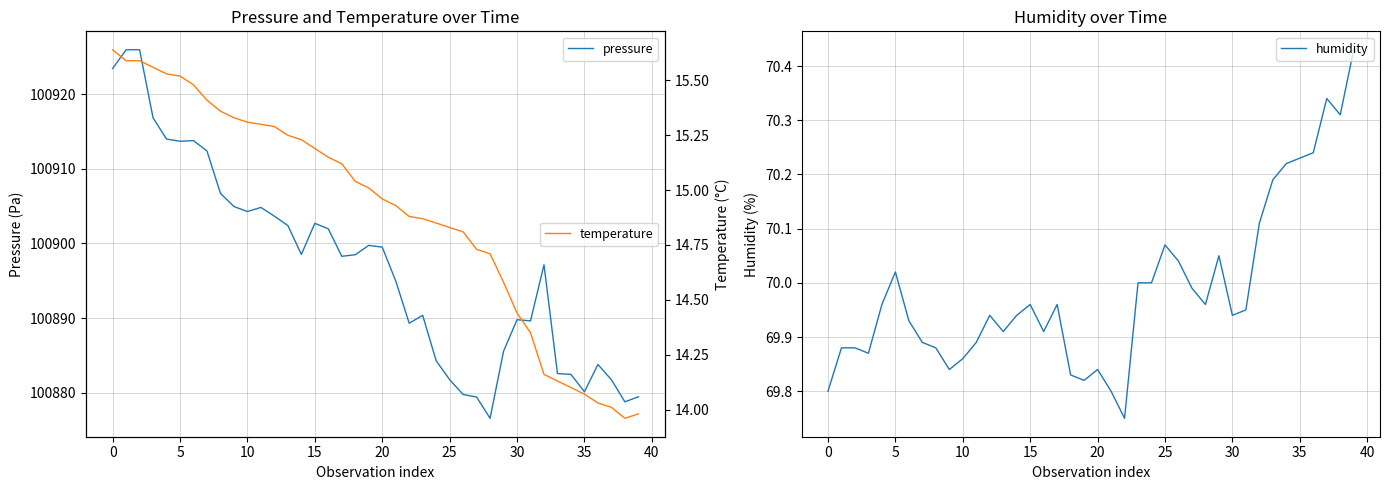

The value of pressure at 35 is 100880.1. True or false?

True